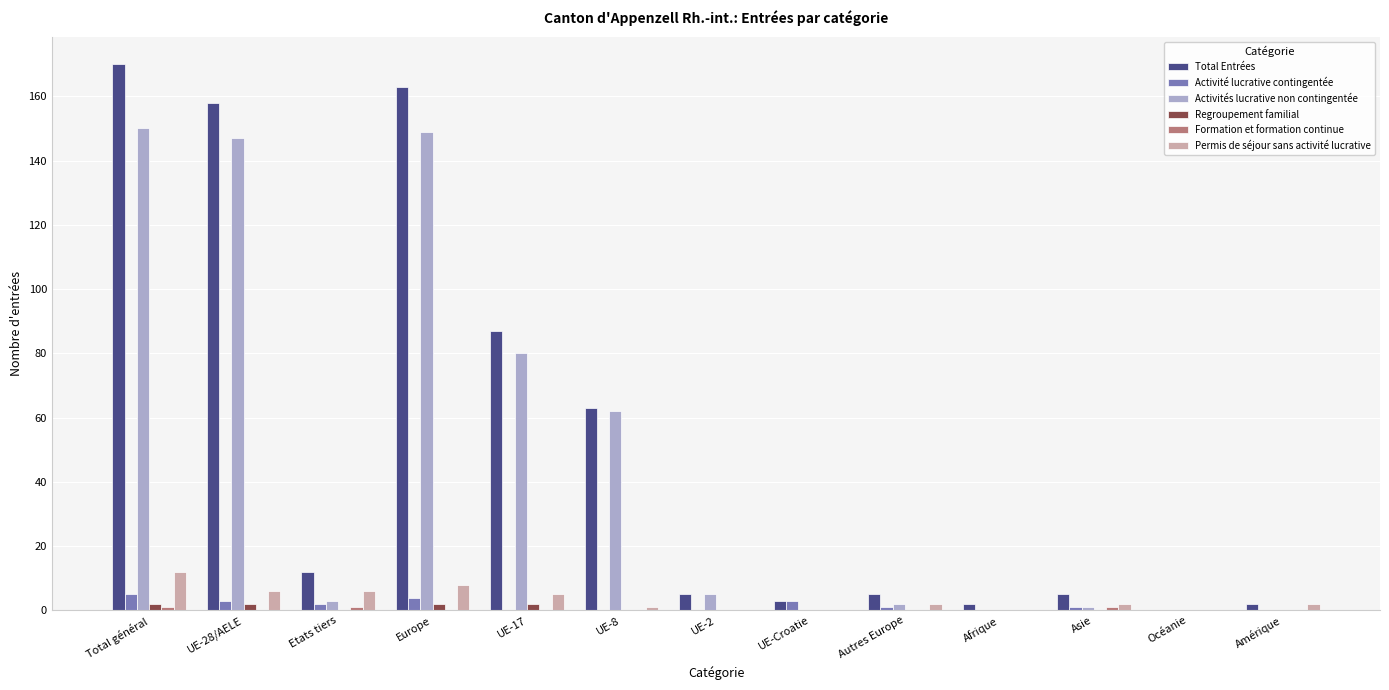

The value of Activité lucrative contingentée at UE-2 is 0. True or false?

True